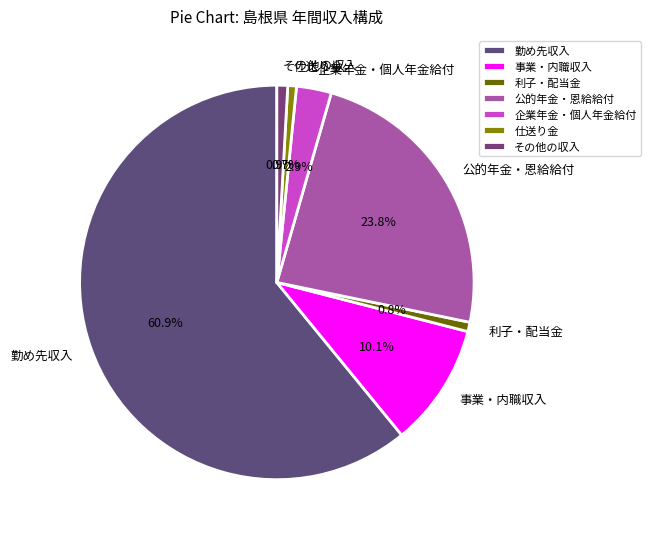

Which has a higher value, 公的年金・恩給給付 or 利子・配当金?

公的年金・恩給給付